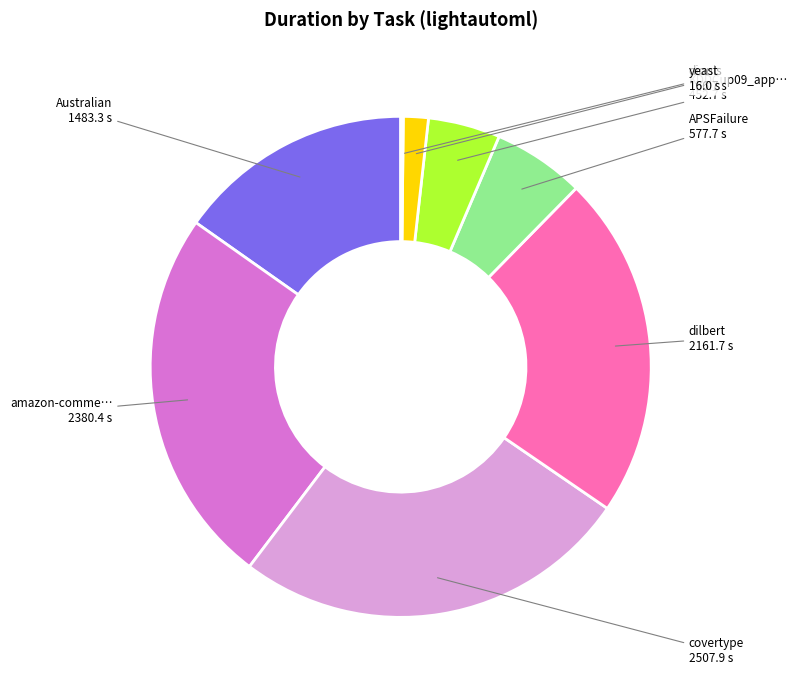

Is there any slice that represents more than half of the pie?

No